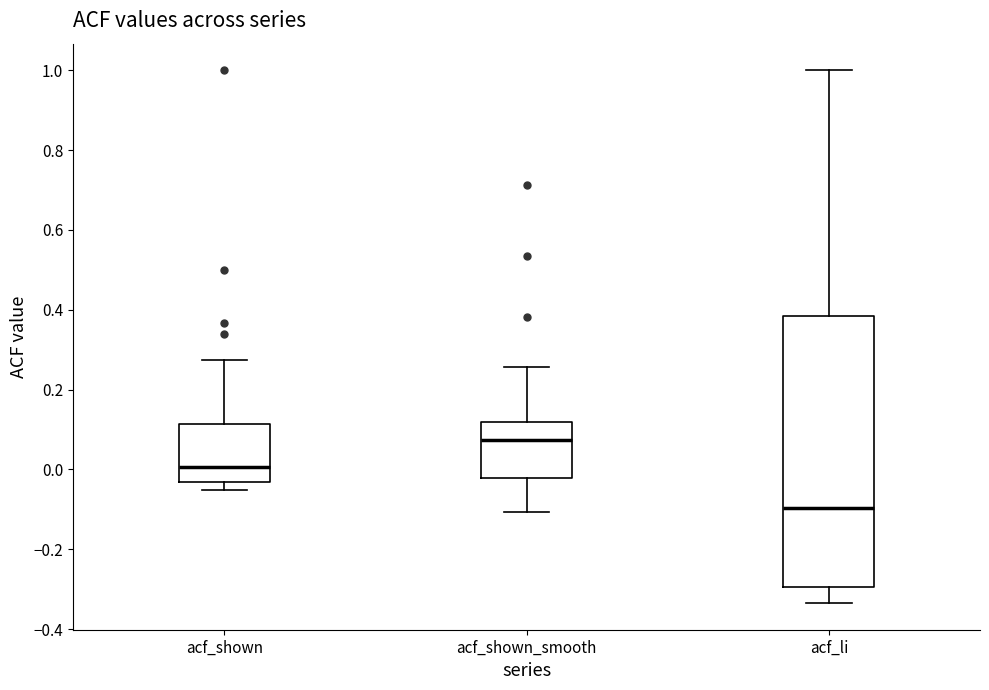

Where is the upper edge of the box for acf_li on the y-axis? The values are not printed on the chart, so give them approximately, as read against the axis.

0.38